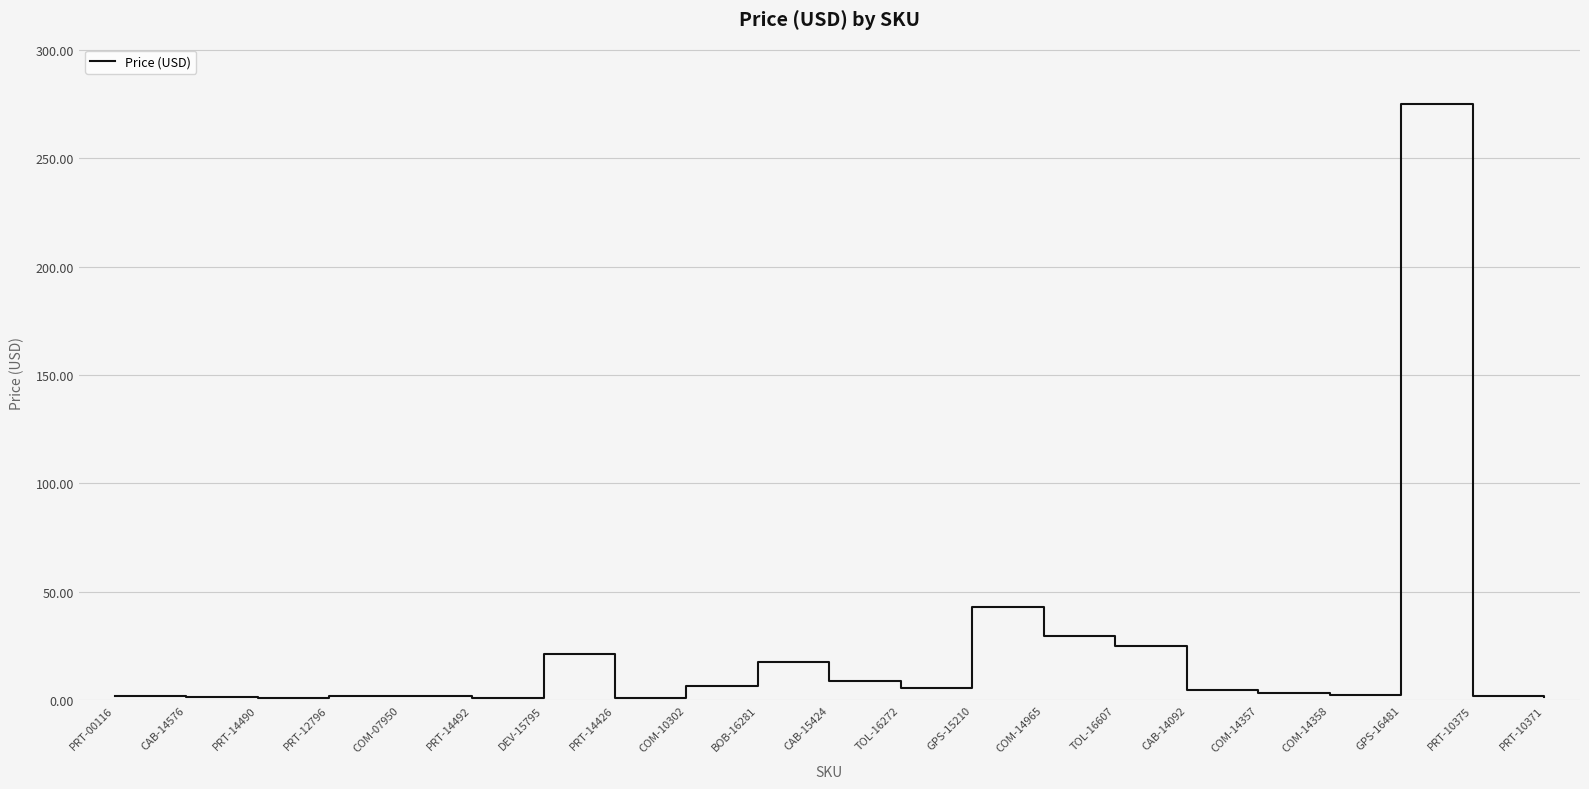

The chart shows a value of 1.6 at PRT-10371. True or false?

True